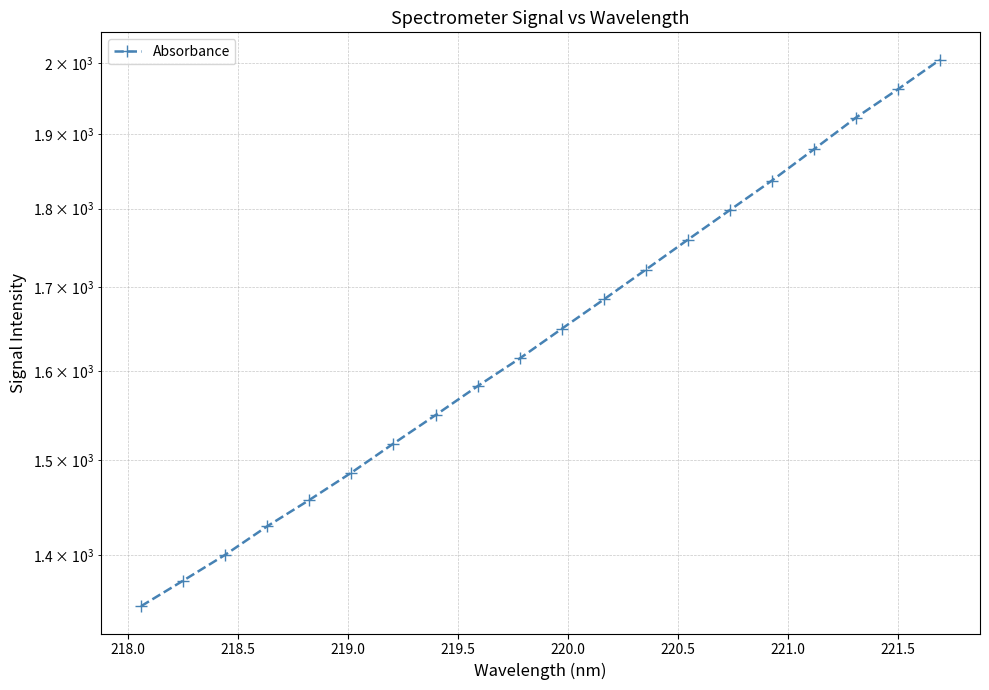

How many data points are less than 1649?

10